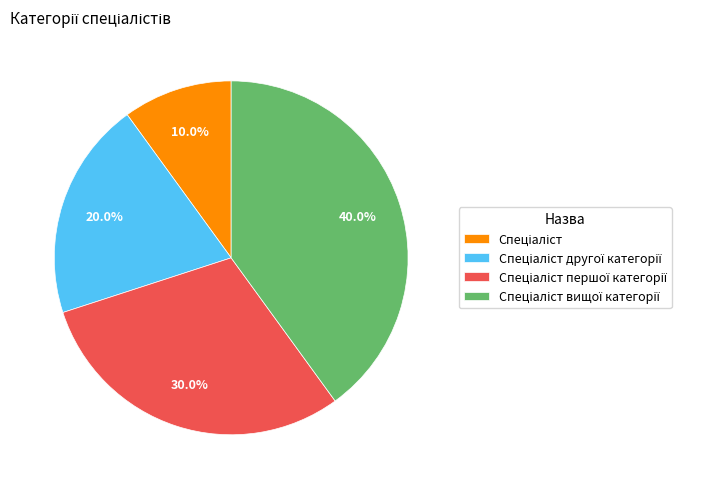

Count the number of slices in the pie.

4